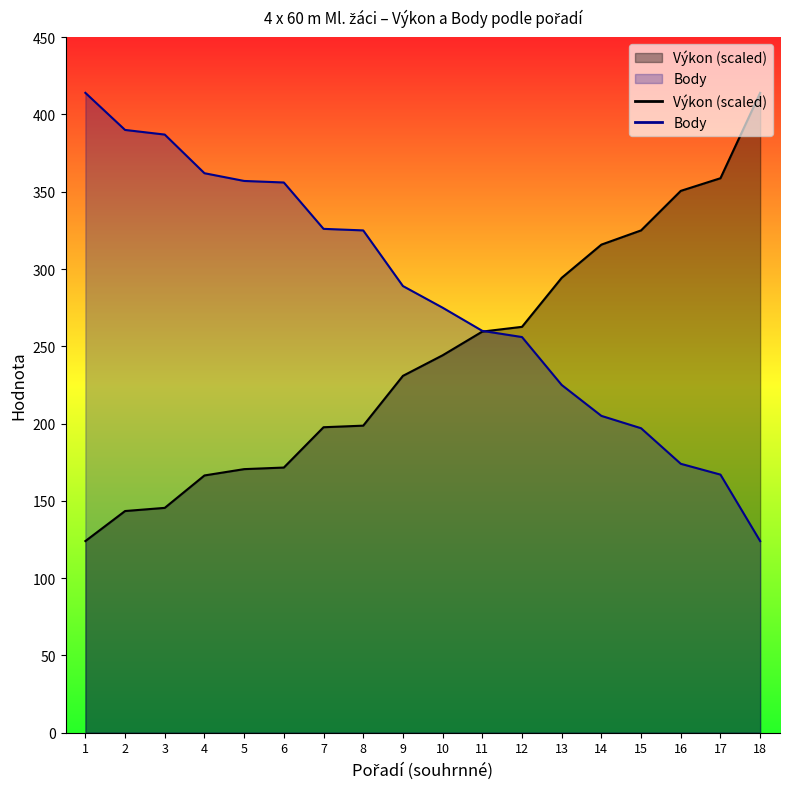

Reading left to right, list all the values displayed in this chart.

Výkon: 124.0	143.4	145.5	166.5	170.5	171.6	197.7	198.7	230.9	244.2	259.5	262.6	294.3	315.8	325.0	350.6	358.8	414.0
Body: 414.0	390.0	387.0	362.0	357.0	356.0	326.0	325.0	289.0	275.0	260.0	256.0	225.0	205.0	197.0	174.0	167.0	124.0